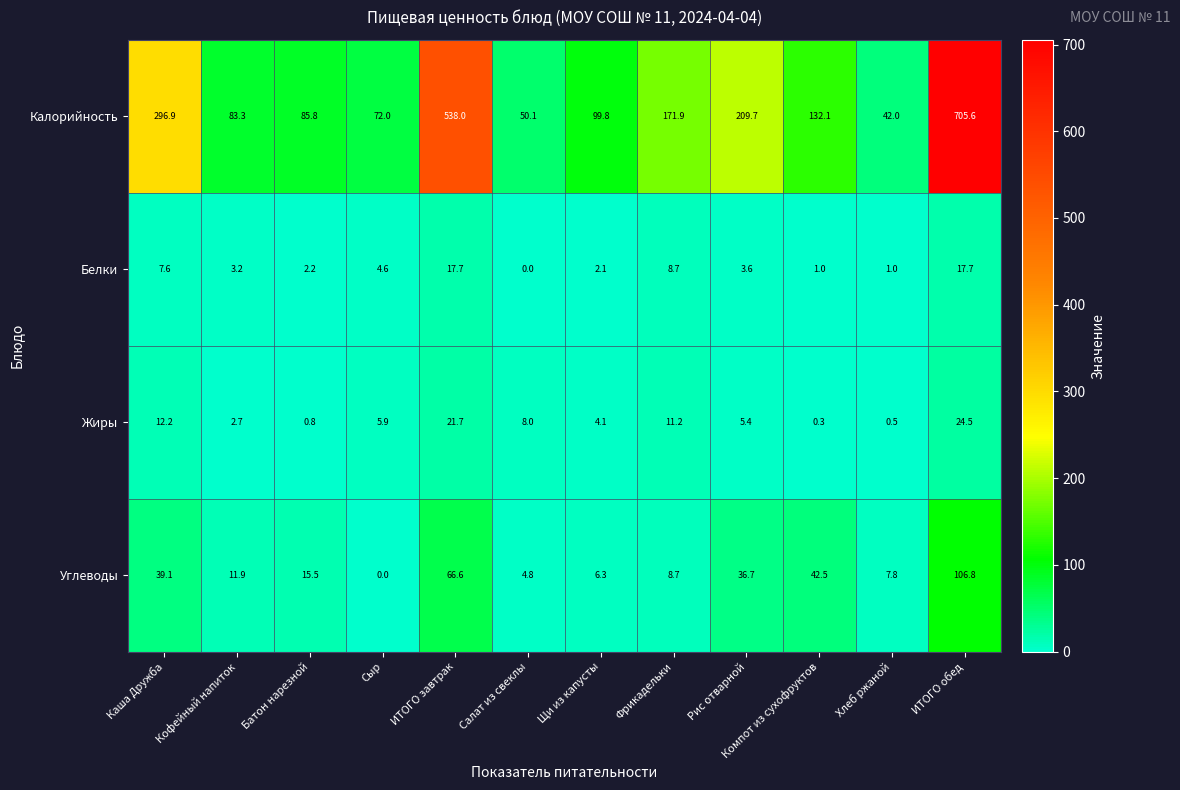

What is the difference between the second highest and second lowest values in the Калорийность series?

487.9